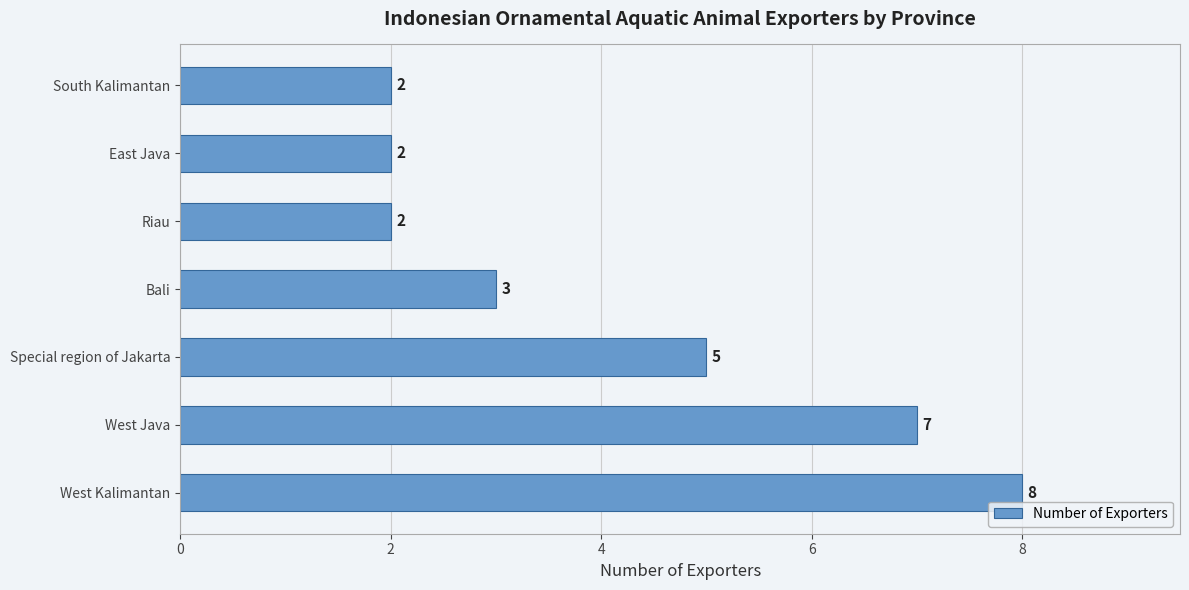

How many data points does each series have?

7